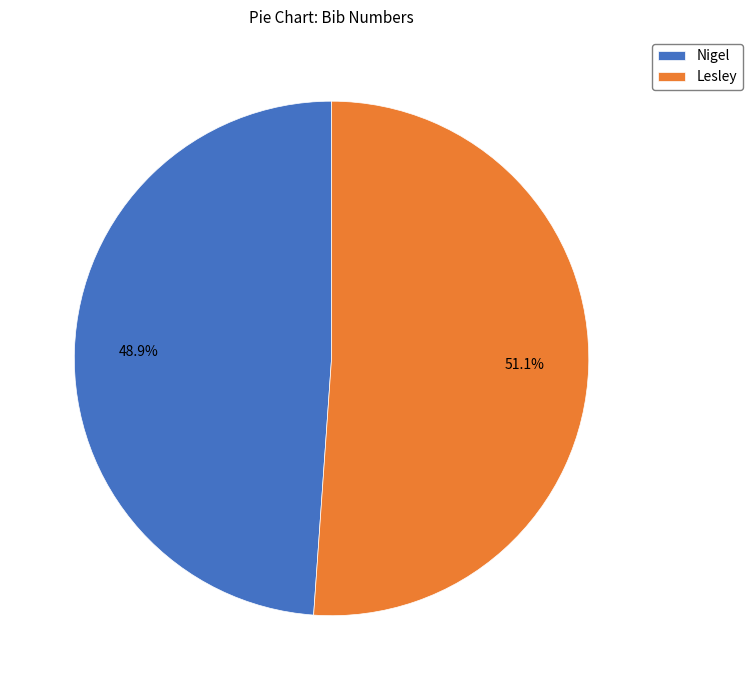

To the nearest percent, what is the difference between the largest and smallest slice percentages?

2%